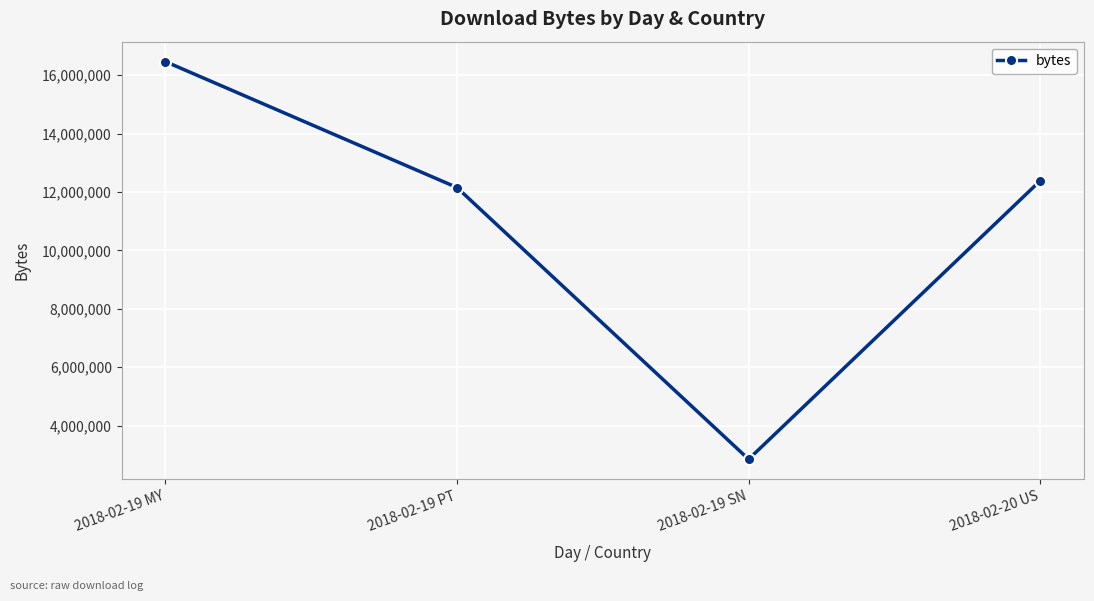

At which category does the chart reach its minimum across all series?

2018-02-19 SN